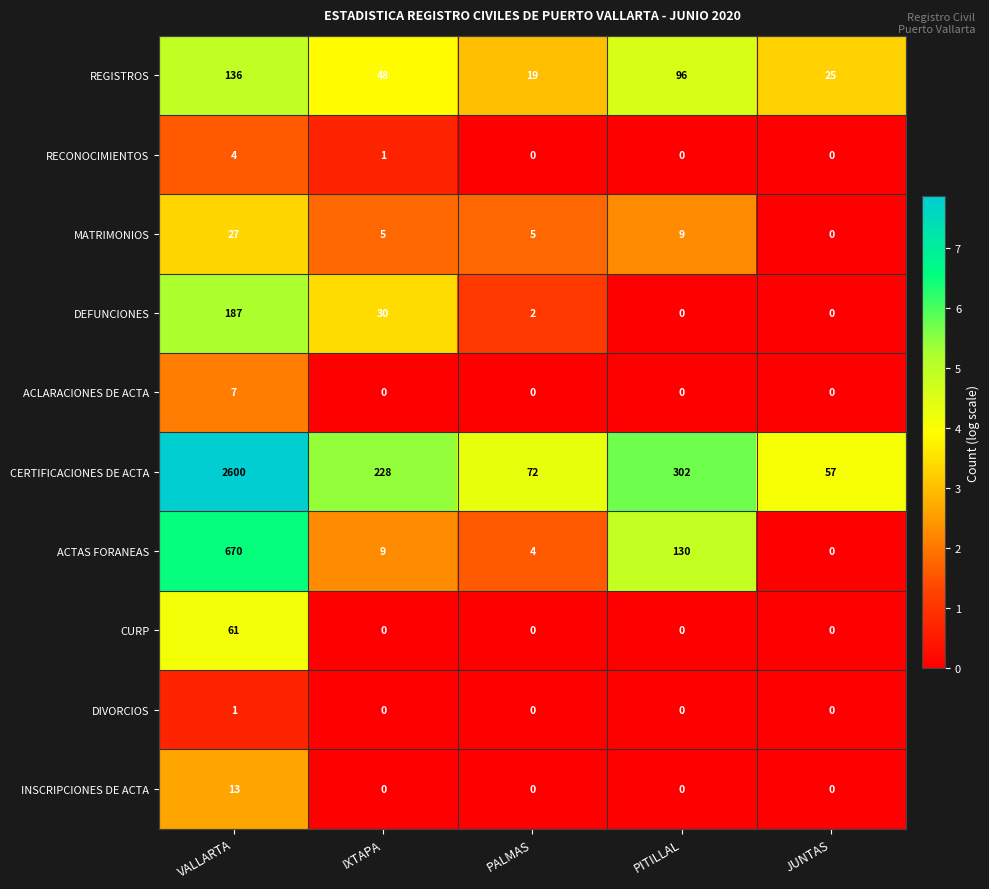

At how many categories does at least one series exceed 0?

5